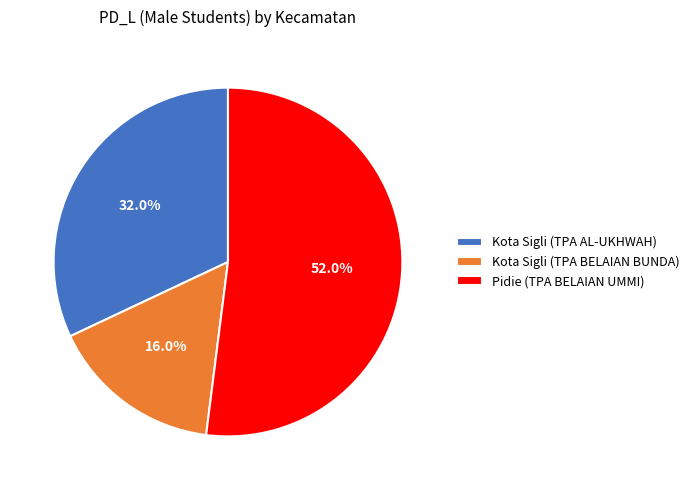

What is the smallest slice in the pie chart?

Kota Sigli (TPA BELAIAN BUNDA)